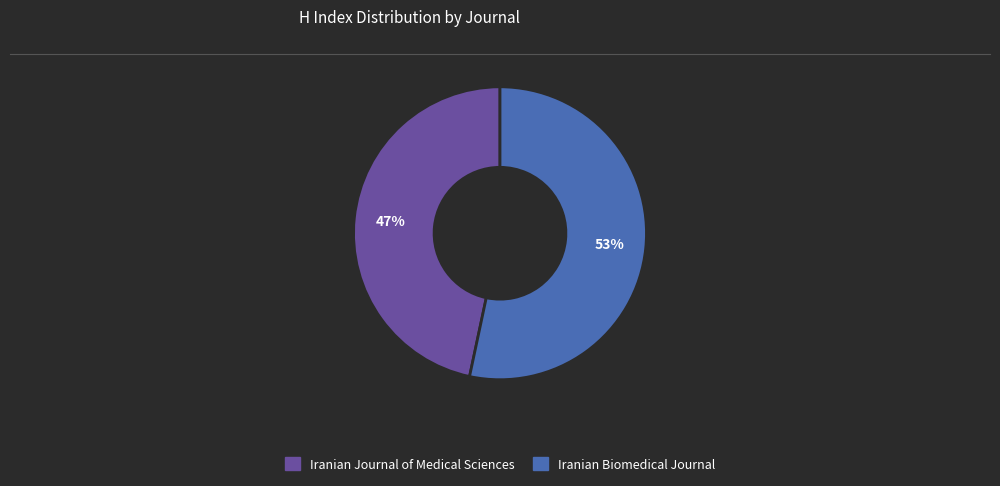

To the nearest percent, what portion does Iranian Biomedical Journal represent?

53%